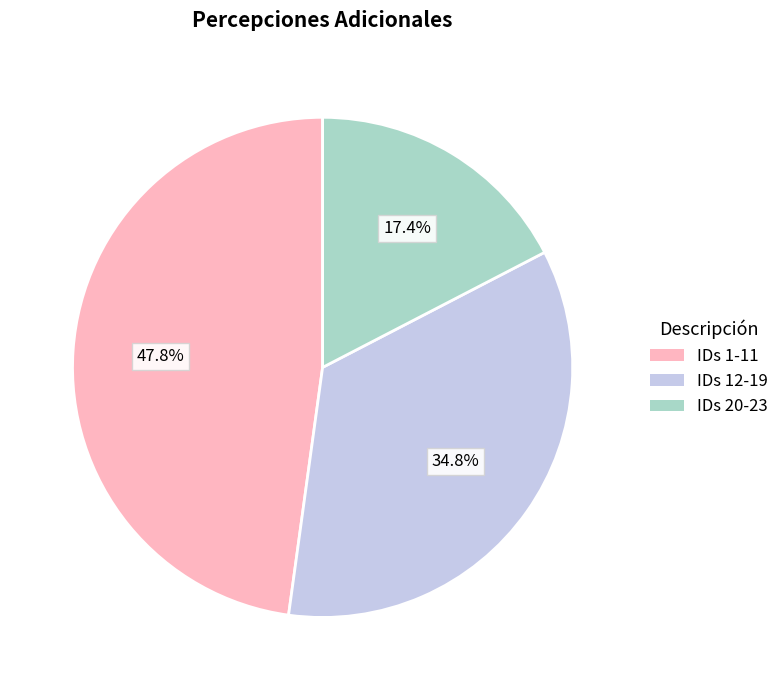

Is there a majority slice in this chart?

No